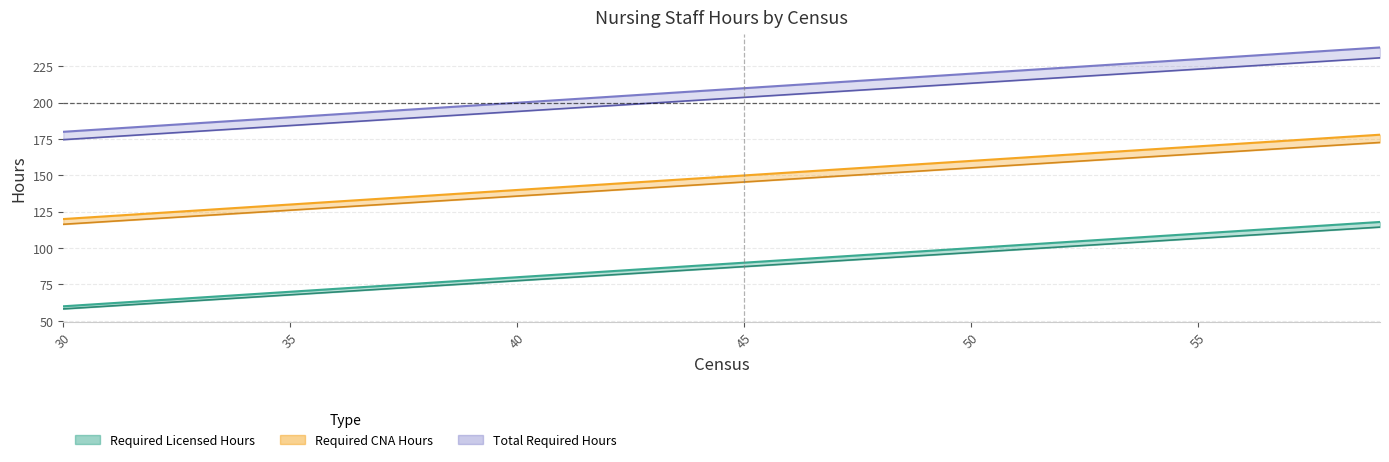

What is the difference between the highest and lowest values at 58?

123.5